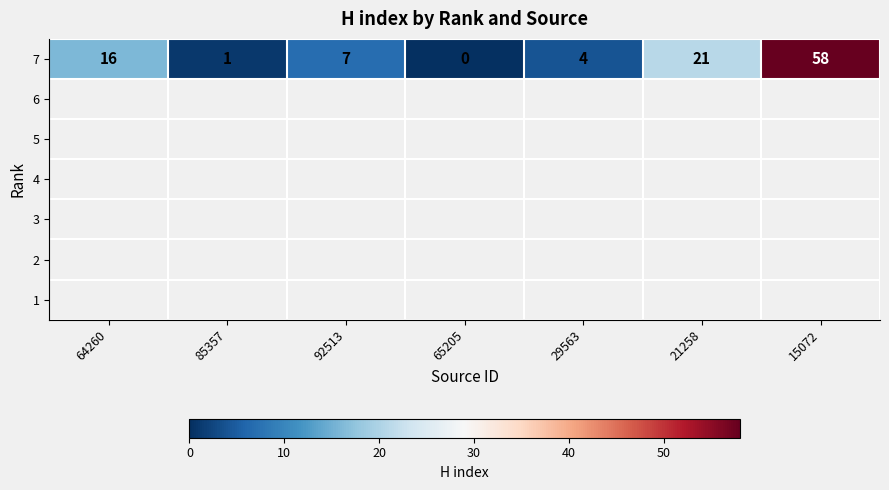

What is the change in value from 64260 to 92513?

-9